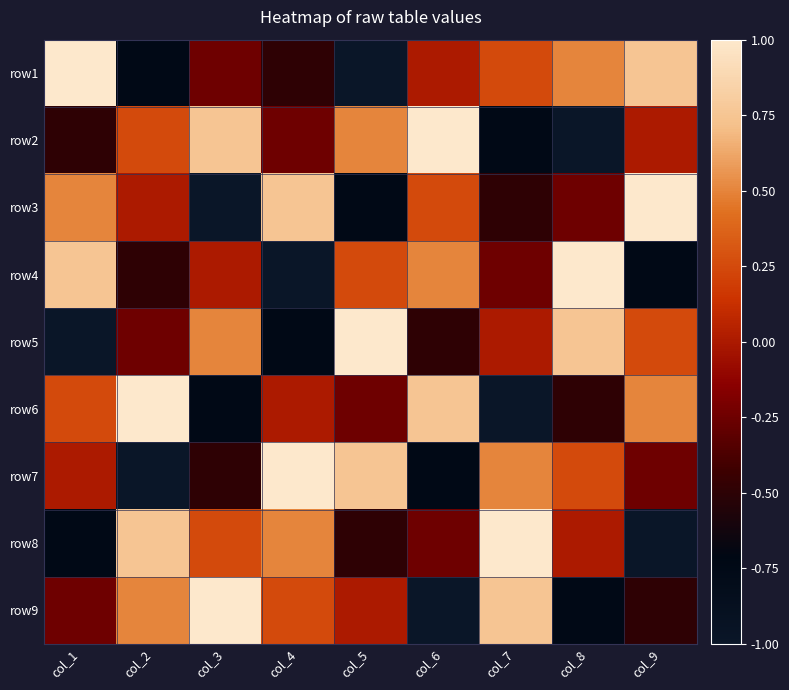

Reading left to right, transcribe all the data shown in this chart.

row1: col_1=1.0	col_2=-0.8	col_3=-0.2	col_4=-0.5	col_5=-1.0	col_6=0.0	col_7=0.2	col_8=0.5	col_9=0.8
row2: col_1=-0.5	col_2=0.2	col_3=0.8	col_4=-0.2	col_5=0.5	col_6=1.0	col_7=-0.8	col_8=-1.0	col_9=0.0
row3: col_1=0.5	col_2=0.0	col_3=-1.0	col_4=0.8	col_5=-0.8	col_6=0.2	col_7=-0.5	col_8=-0.2	col_9=1.0
row4: col_1=0.8	col_2=-0.5	col_3=0.0	col_4=-1.0	col_5=0.2	col_6=0.5	col_7=-0.2	col_8=1.0	col_9=-0.8
row5: col_1=-1.0	col_2=-0.2	col_3=0.5	col_4=-0.8	col_5=1.0	col_6=-0.5	col_7=0.0	col_8=0.8	col_9=0.2
row6: col_1=0.2	col_2=1.0	col_3=-0.8	col_4=0.0	col_5=-0.2	col_6=0.8	col_7=-1.0	col_8=-0.5	col_9=0.5
row7: col_1=0.0	col_2=-1.0	col_3=-0.5	col_4=1.0	col_5=0.8	col_6=-0.8	col_7=0.5	col_8=0.2	col_9=-0.2
row8: col_1=-0.8	col_2=0.8	col_3=0.2	col_4=0.5	col_5=-0.5	col_6=-0.2	col_7=1.0	col_8=0.0	col_9=-1.0
row9: col_1=-0.2	col_2=0.5	col_3=1.0	col_4=0.2	col_5=0.0	col_6=-1.0	col_7=0.8	col_8=-0.8	col_9=-0.5